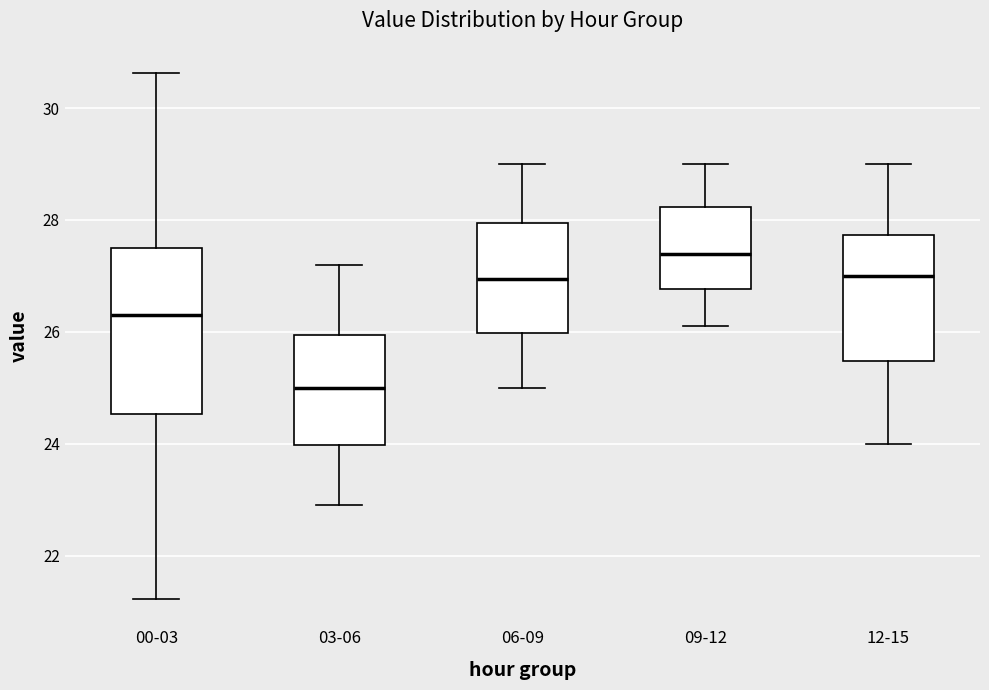

Which box is the tallest, from its lower edge to its upper edge?

00-03